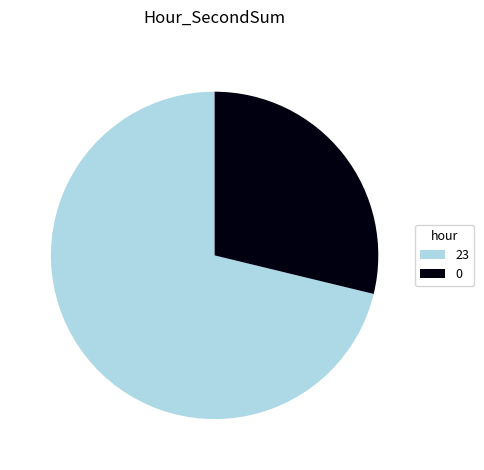

Approximately how many times larger is the value at 23 compared to 0?

2.5